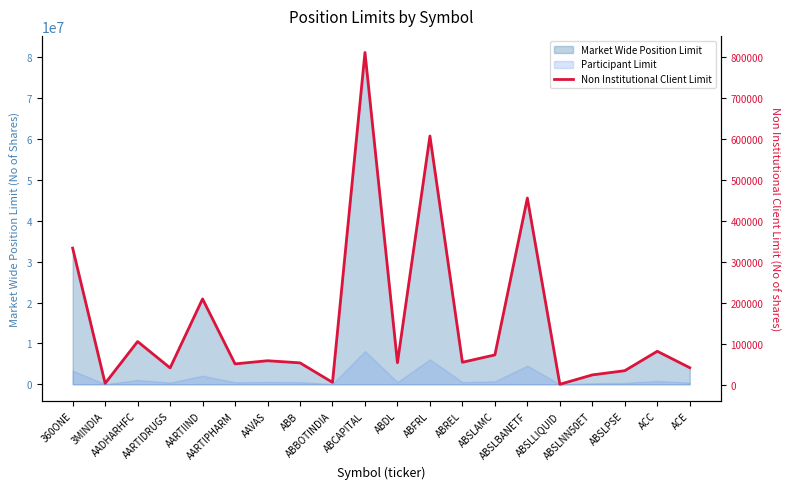

At which label does the data first exceed 54449?

360ONE